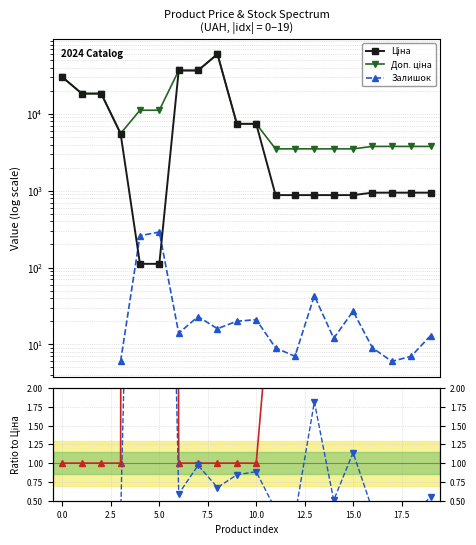

How many lines are shown in the chart?

5